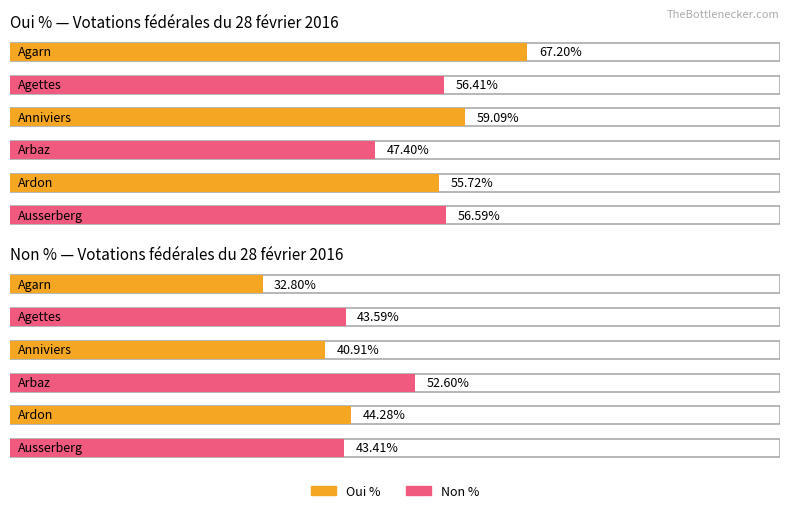

Reading left to right, list all the values displayed in this chart.

Oui %: Agarn=67.2	Agettes=56.4	Anniviers=59.1	Arbaz=47.4	Ardon=55.7	Ausserberg=56.6
Non %: Agarn=32.8	Agettes=43.6	Anniviers=40.9	Arbaz=52.6	Ardon=44.3	Ausserberg=43.4